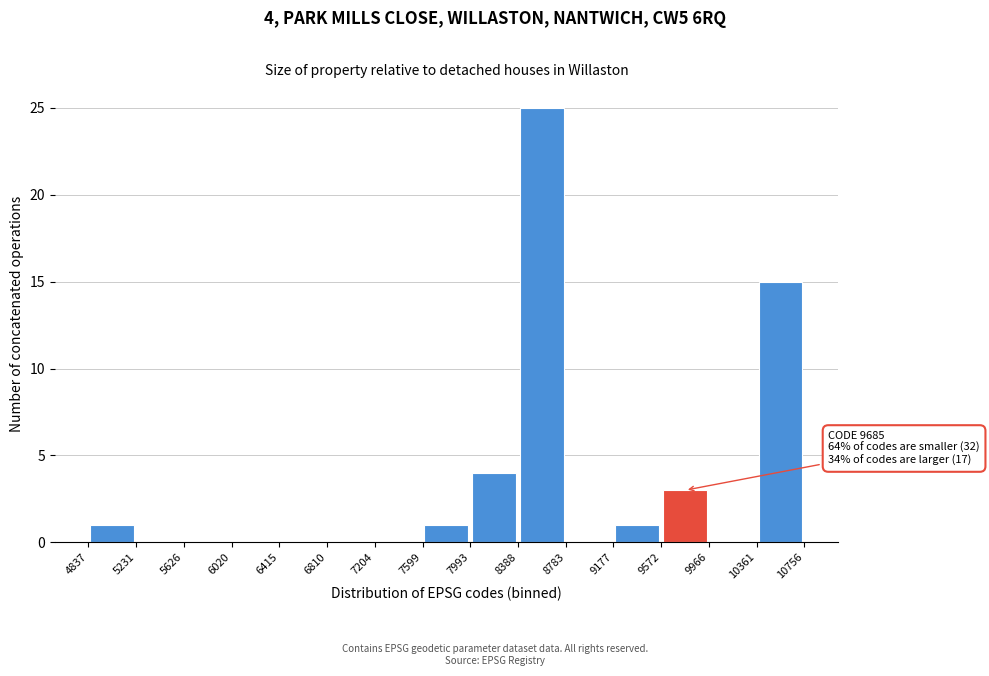

Over which range of the x-axis is the bar tallest?

8388 to 8783